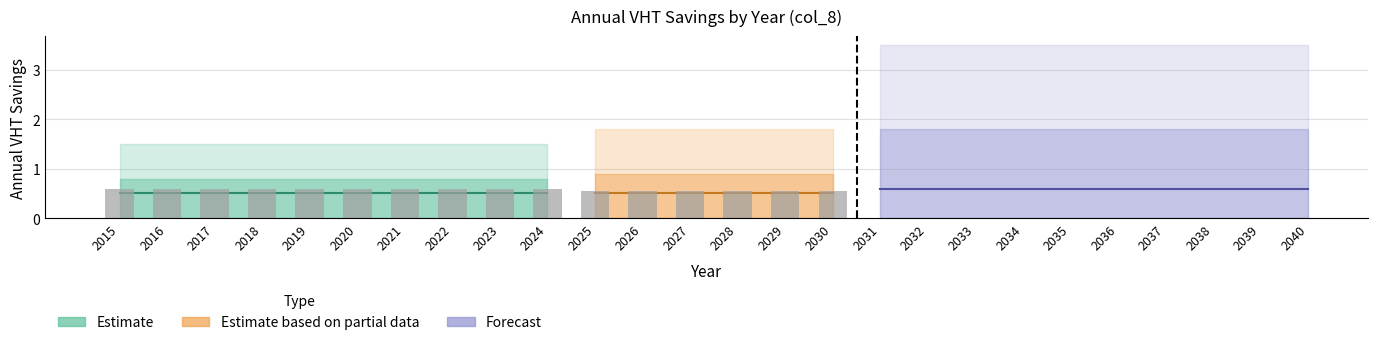

Is it true that Estimate_lower equals 0 at 2021?

True